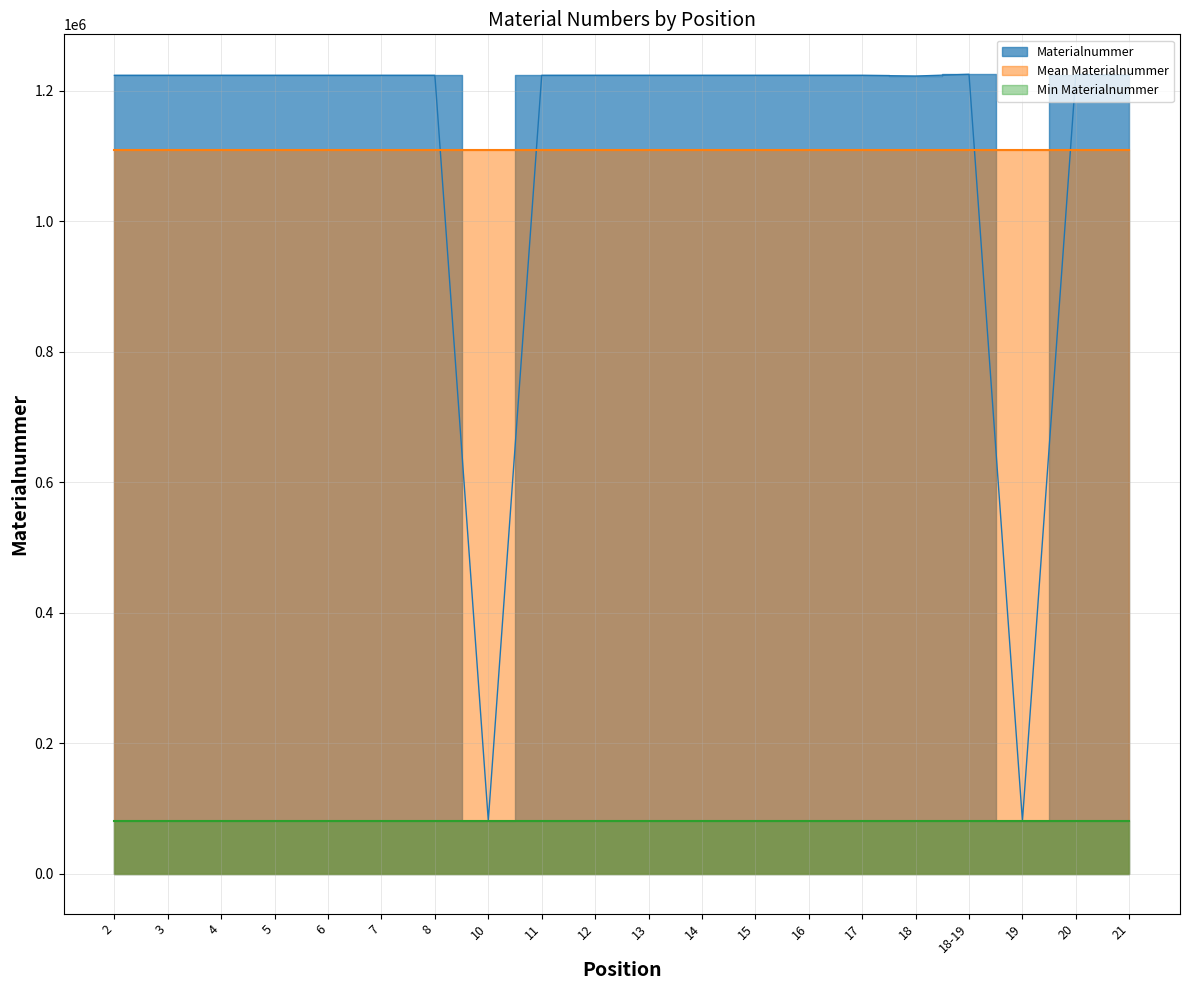

What is the label of the 20th point from the right?

2